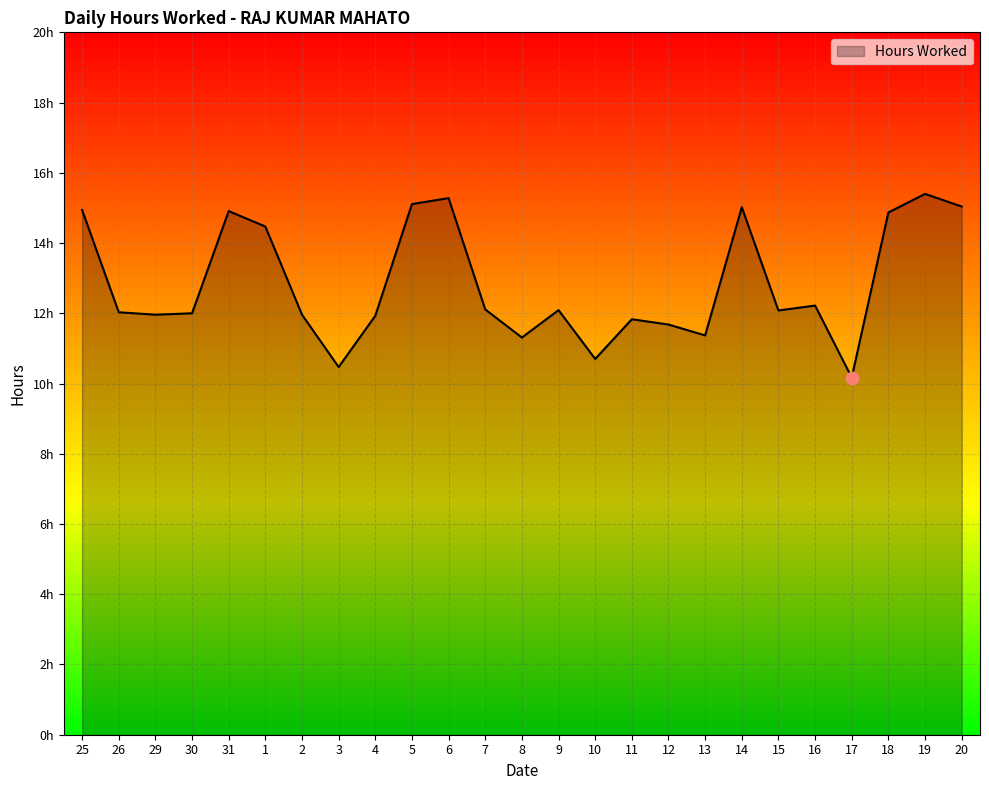

What is the change in value from 4 to 19?

+3.5